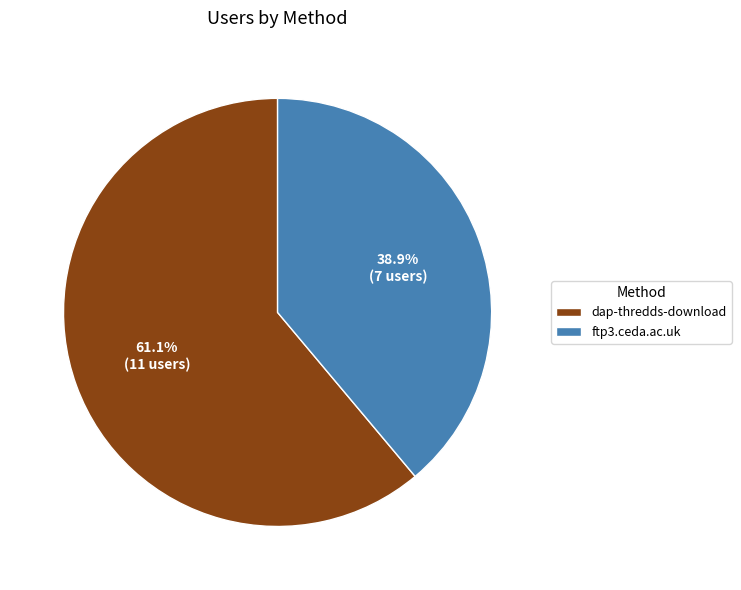

Combined, do ftp3.ceda.ac.uk and dap-thredds-download account for over 50%?

Yes